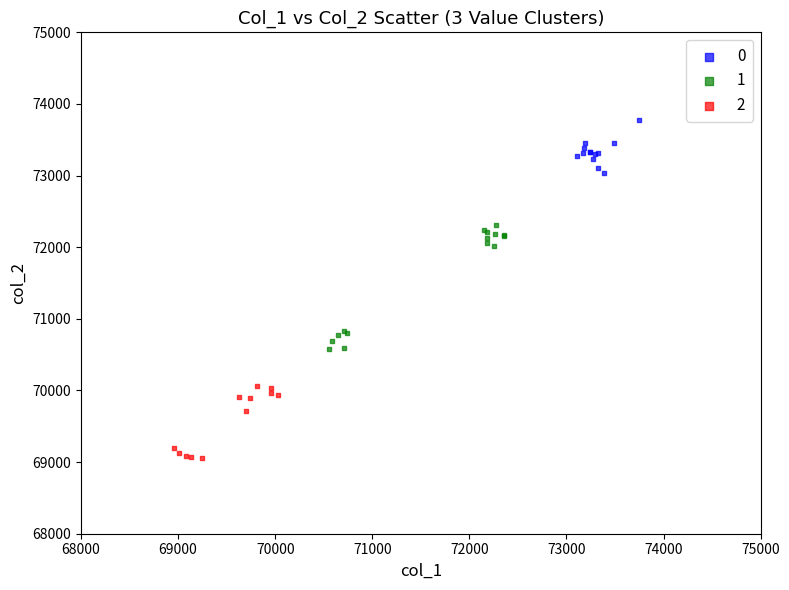

Which series contains the lowest Y value?

2